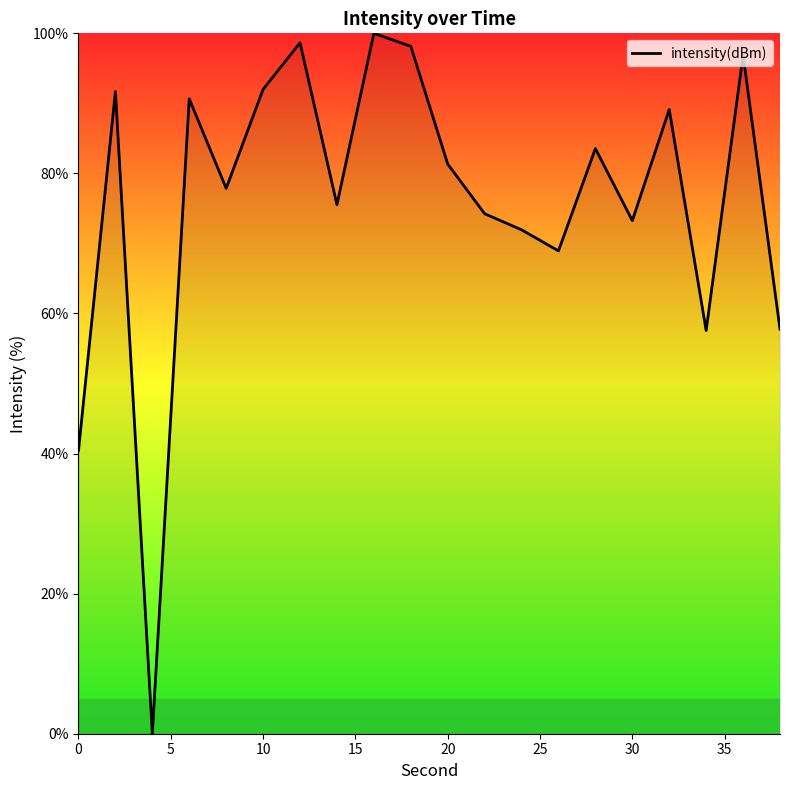

What is the difference between the maximum and minimum values?

100.0